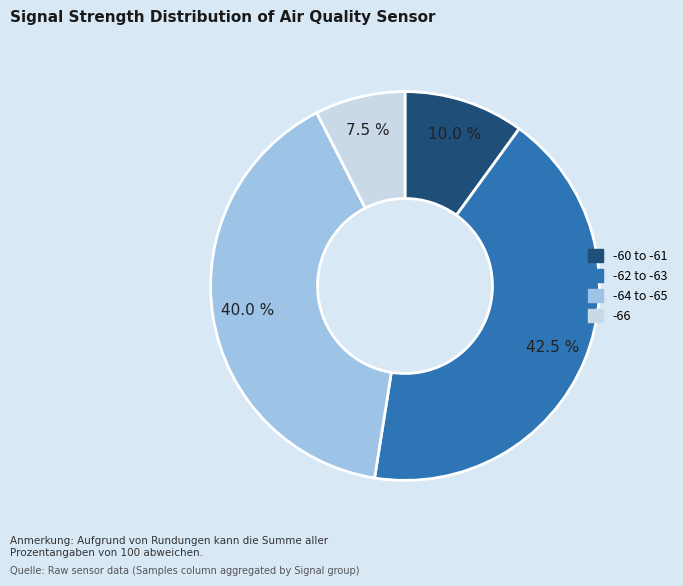

How many segments does this pie chart have?

4